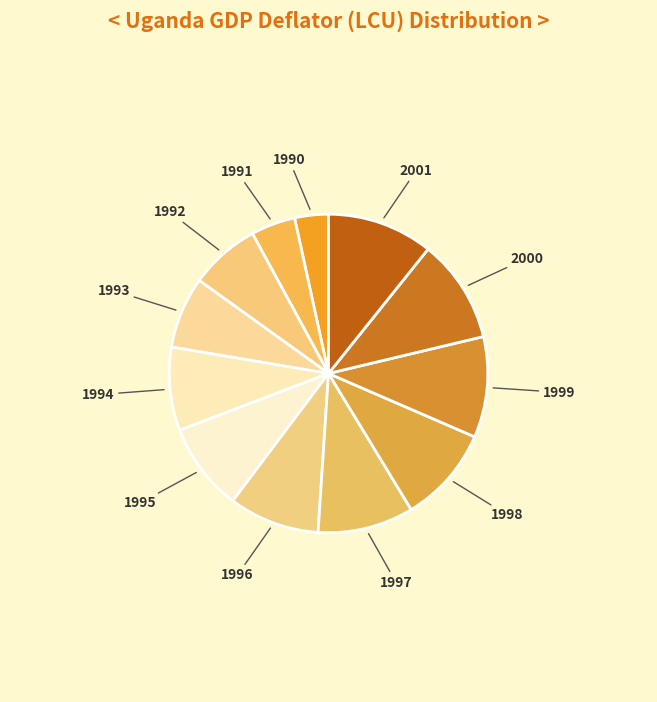

To the nearest percent, what is the average slice percentage?

8%